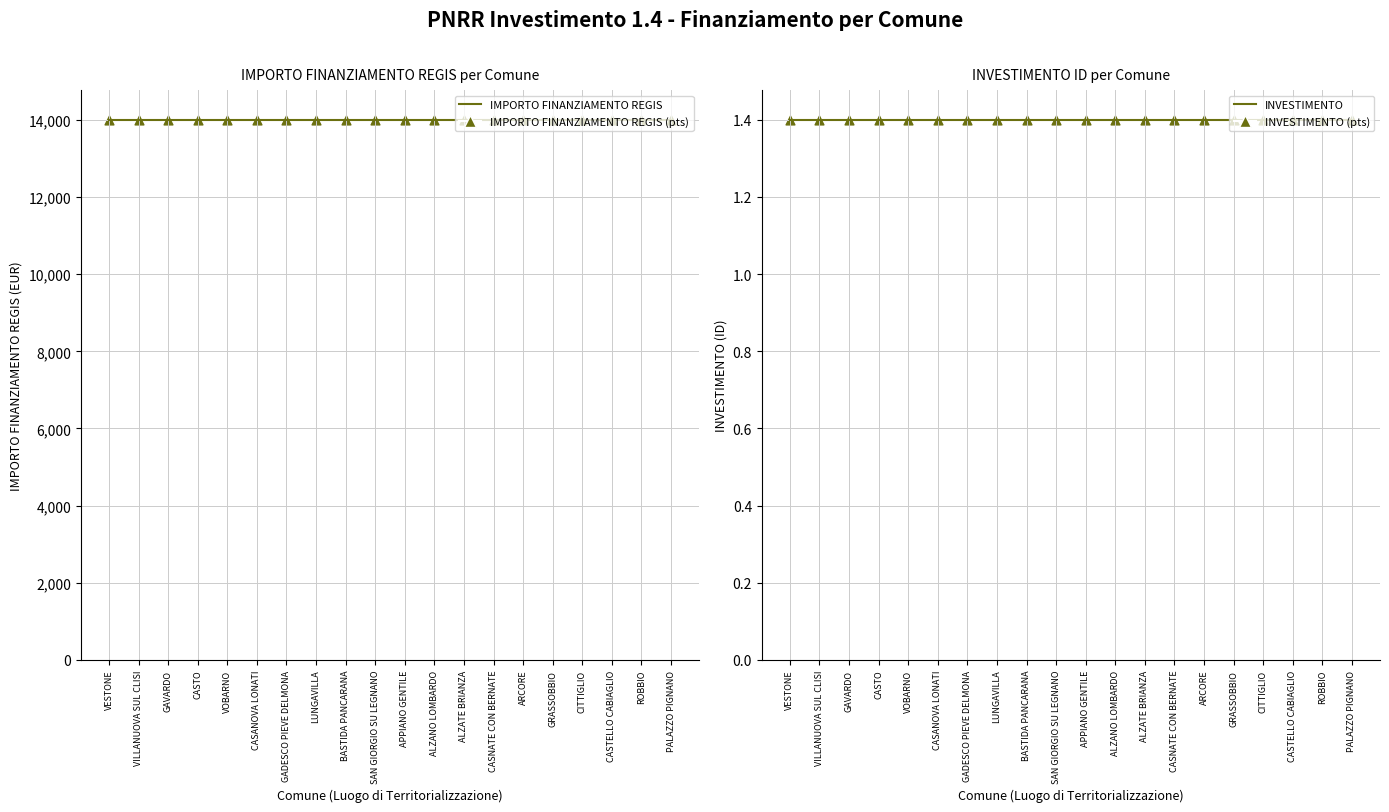

Which series has the largest total across all categories?

IMPORTO FINANZIAMENTO REGIS